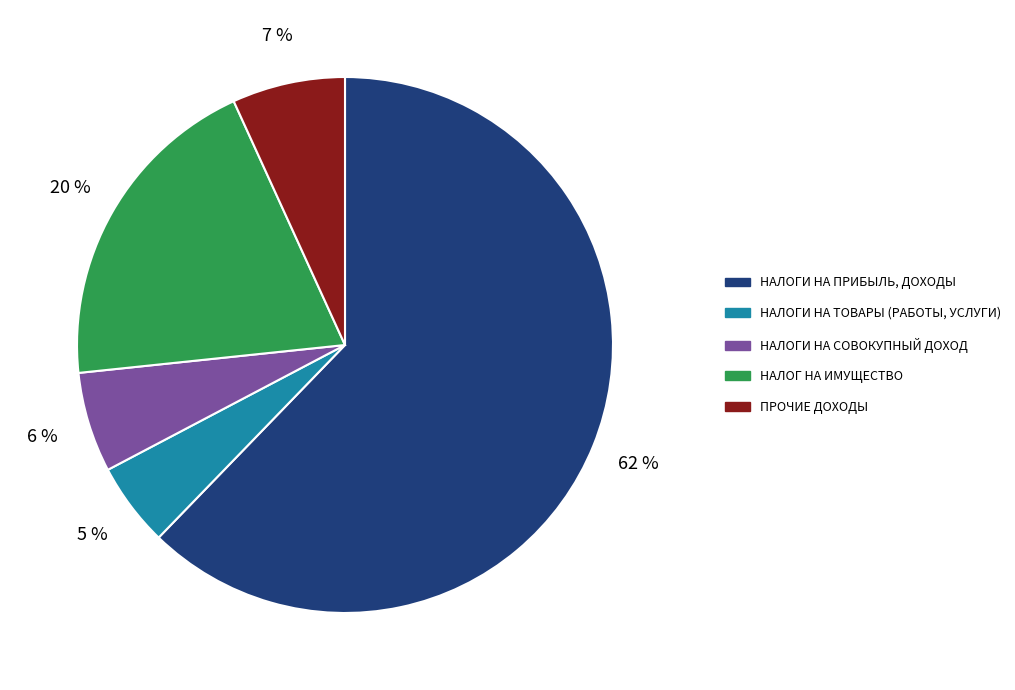

Does НАЛОГИ НА СОВОКУПНЫЙ ДОХОД account for over 50% of the chart?

No